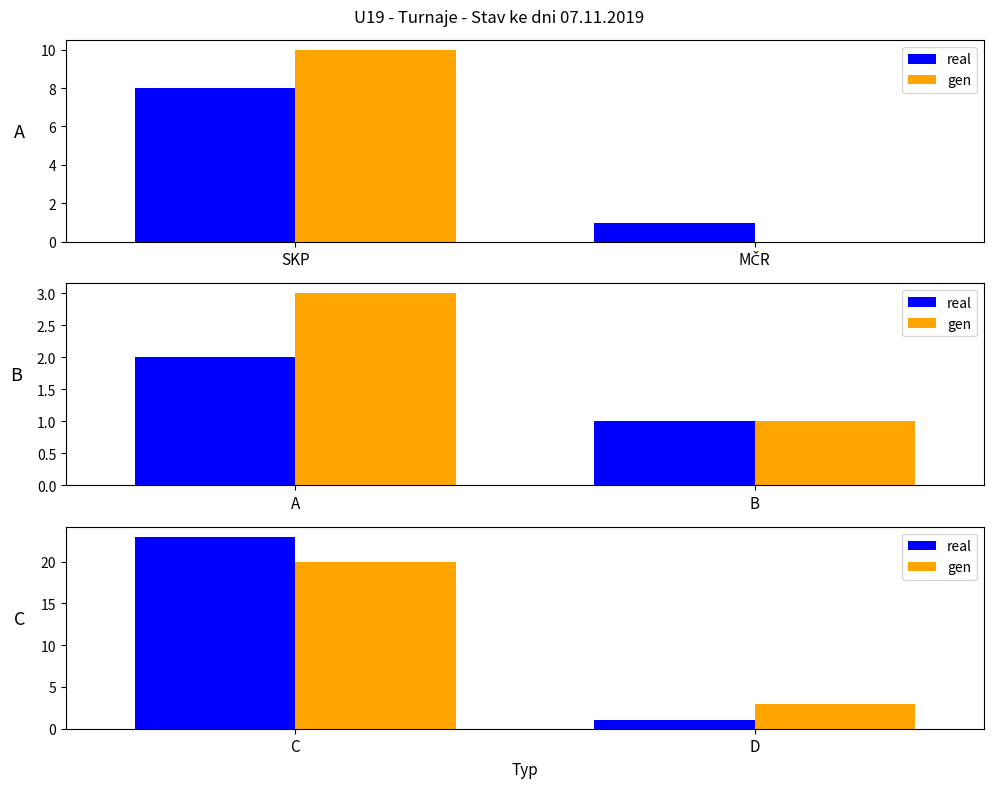

At which label does real reach its peak?

C